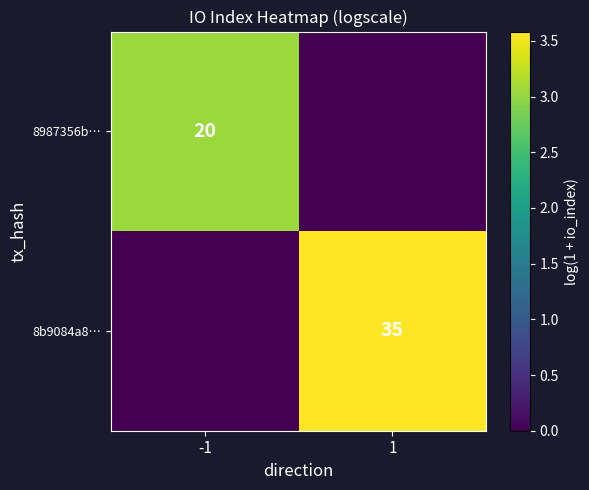

Is the value of 8b9084a8… at 1 greater than the value of 8987356b… at -1?

Yes